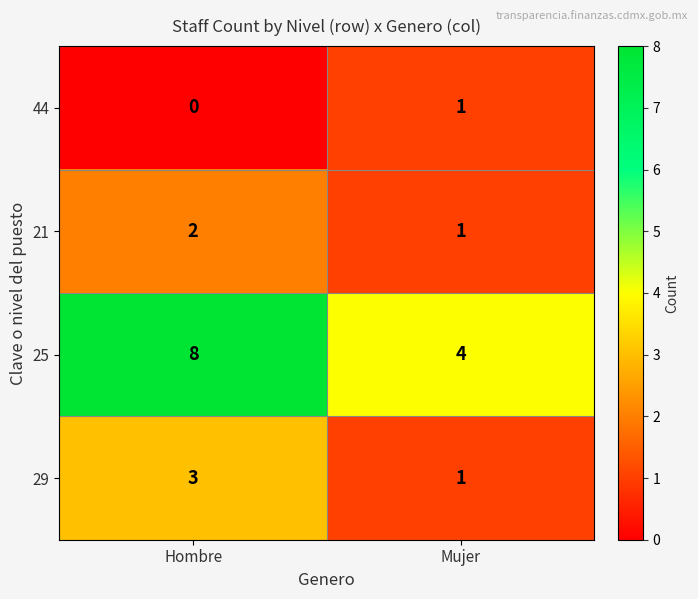

What is the sum of the 21 values at Mujer and Hombre?

3